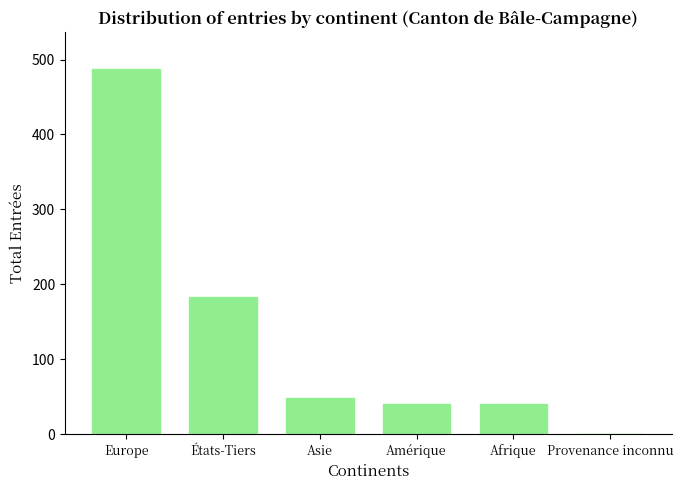

At which label is the value closest to 244?

États-Tiers